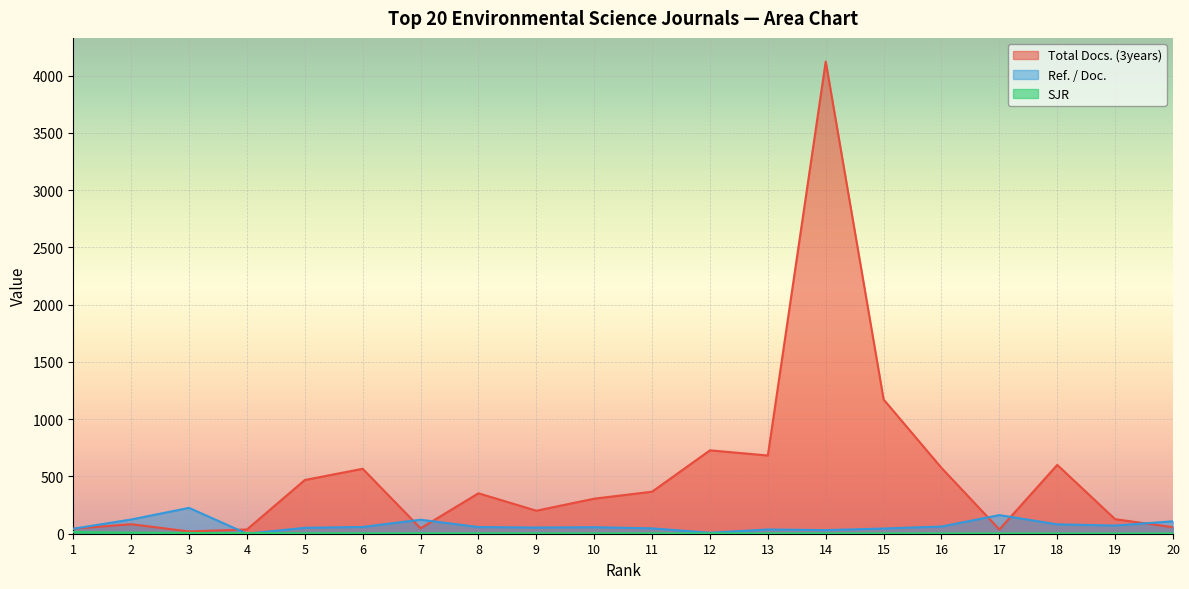

Where do Ref. / Doc. and Total Docs. (3years) first cross each other?

1 and 2